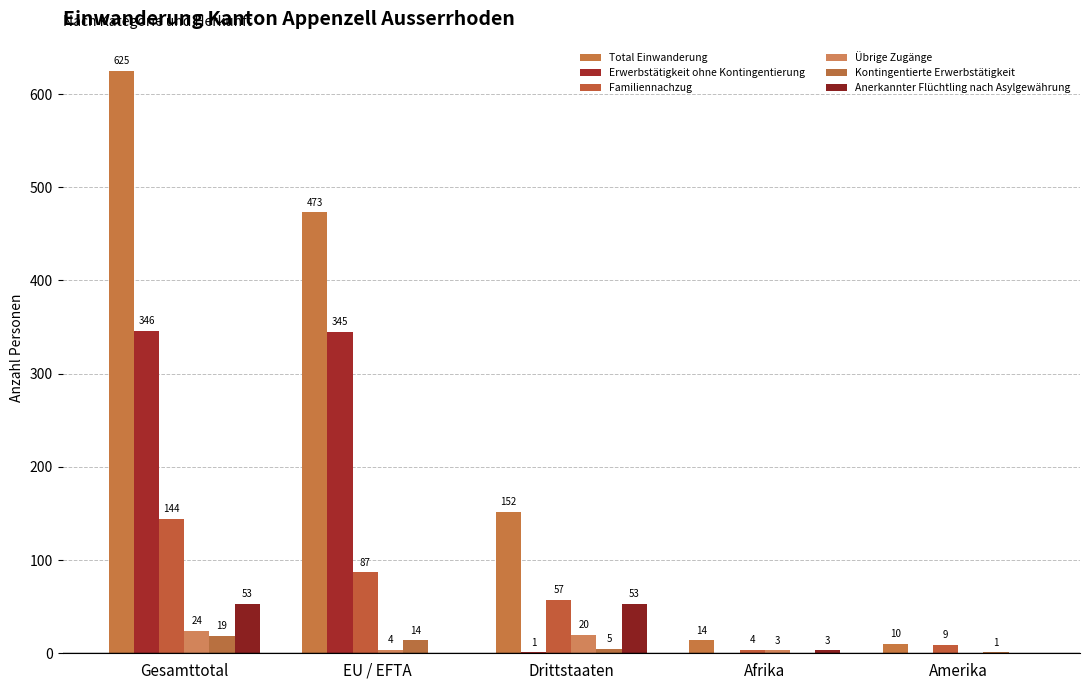

Are the bars horizontal?

No